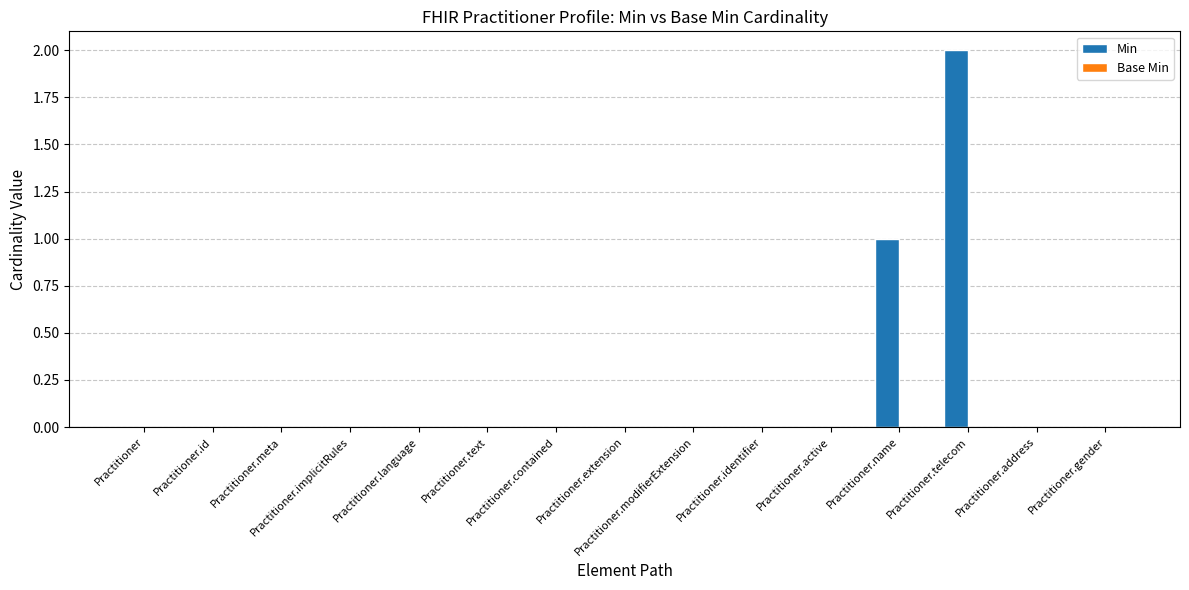

Are the bars horizontal?

No